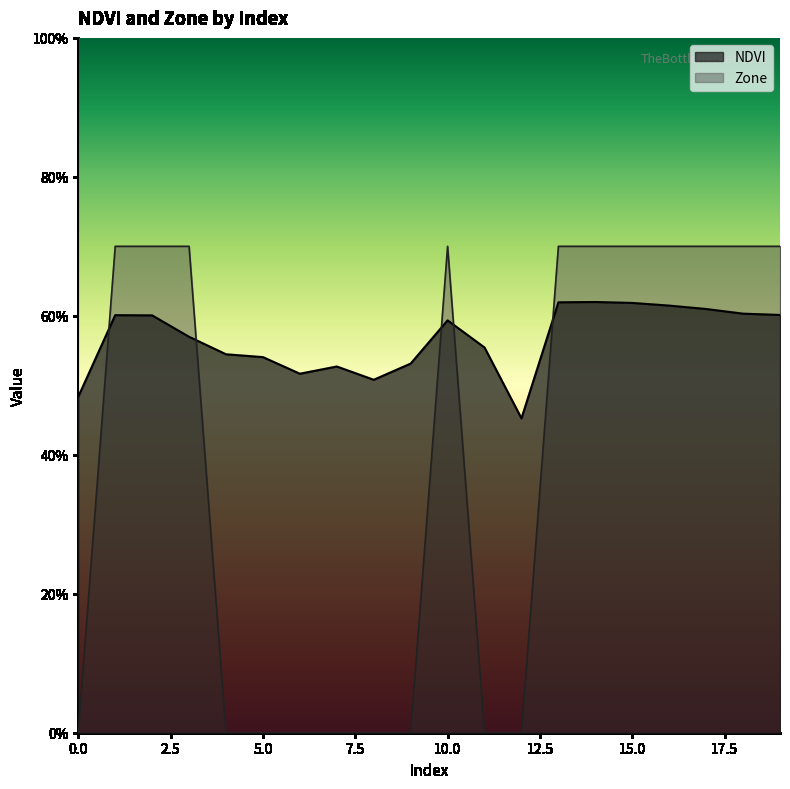

Where is NDVI nearest to the value 0?

12